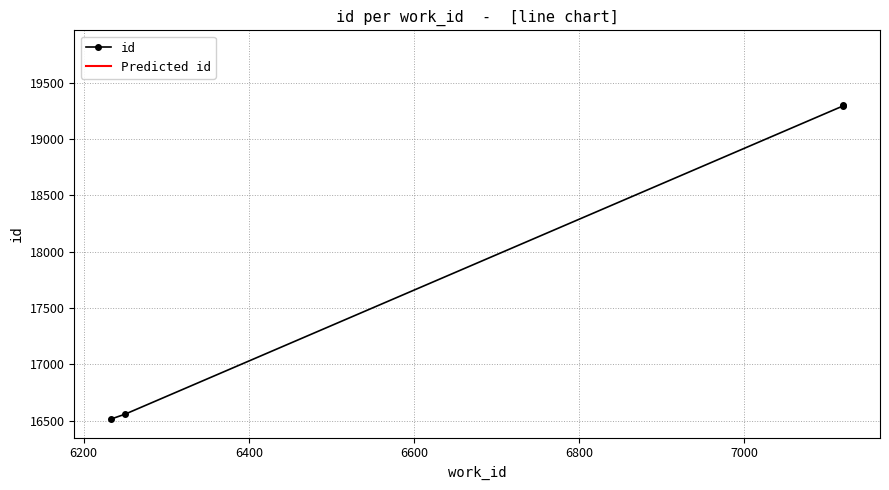

How many data points does each series have?

4